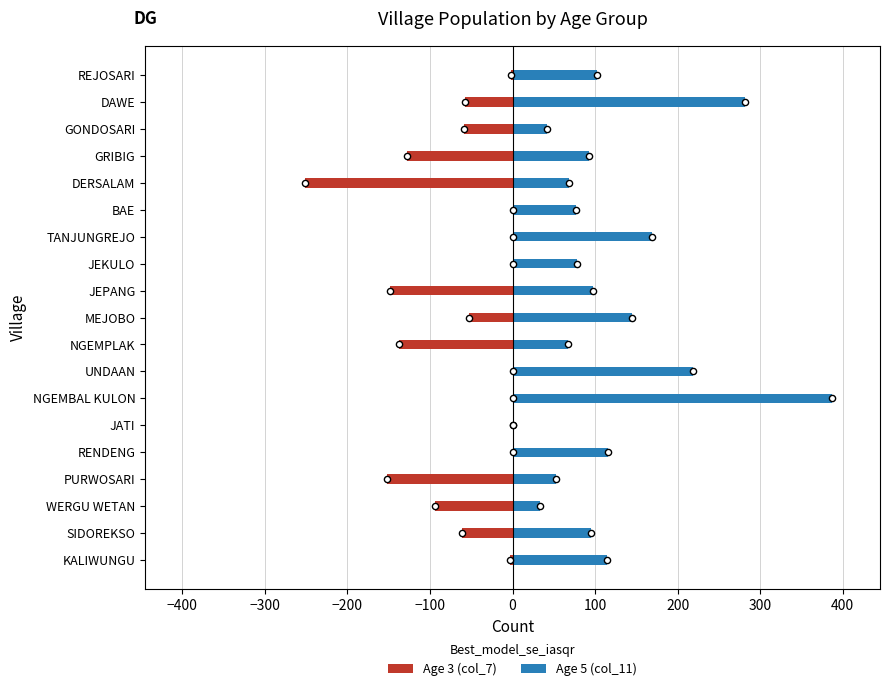

At how many categories does at least one series exceed 36?

17